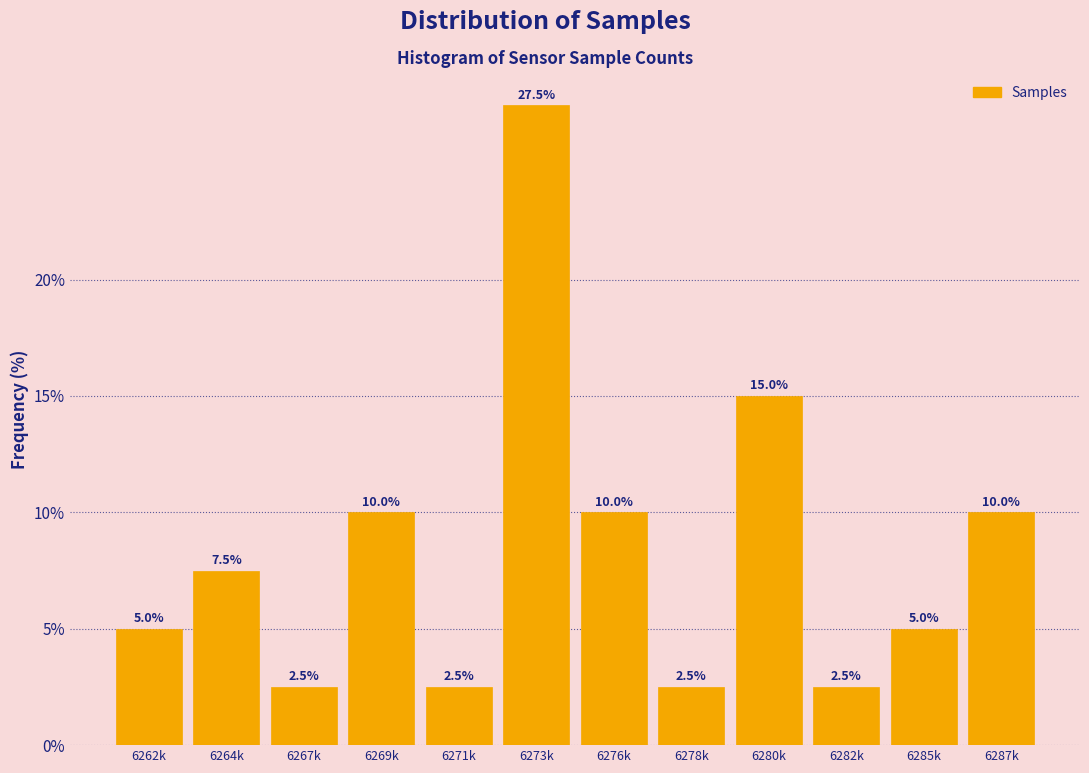

Reading left to right, transcribe all the data shown in this chart.

6262k=5.0	6264k=7.5	6267k=2.5	6269k=10.0	6271k=2.5	6273k=27.5	6276k=10.0	6278k=2.5	6280k=15.0	6282k=2.5	6285k=5.0	6287k=10.0